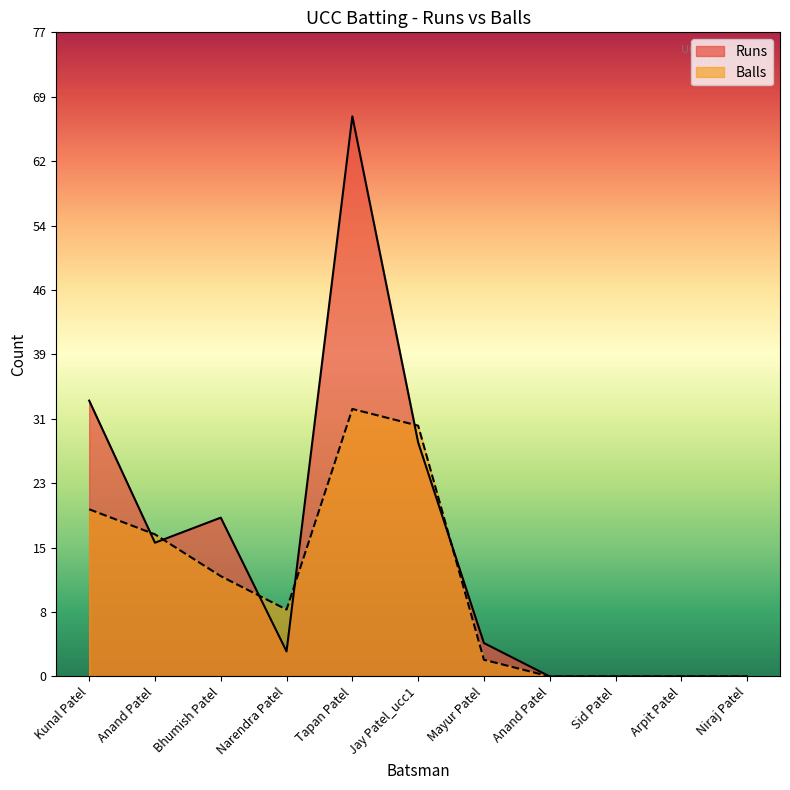

The value of Runs at Anand Patel is 27. True or false?

False